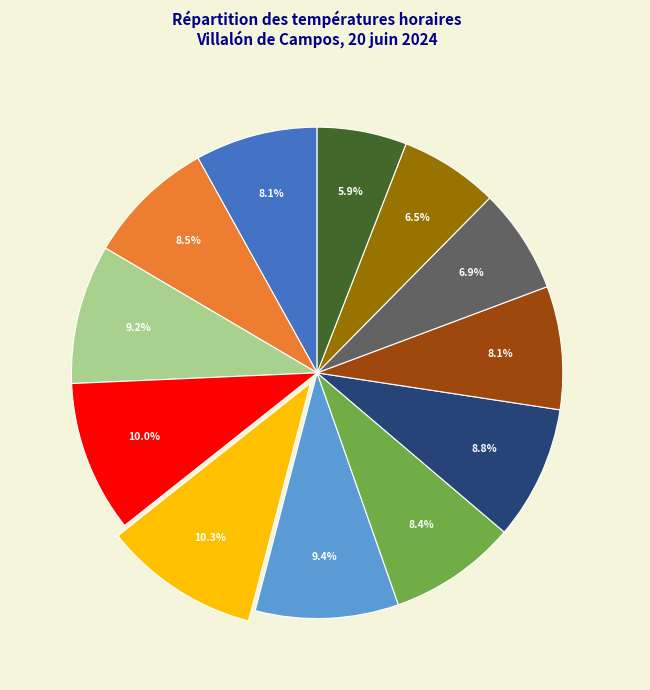

Does any single category account for the majority?

No